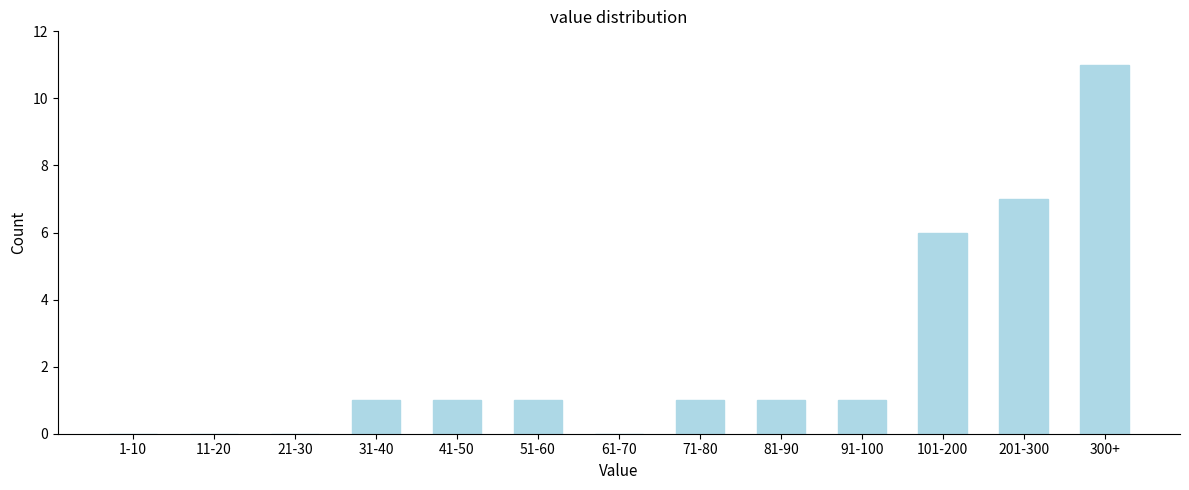

Reading left to right, transcribe all the data shown in this chart.

1-10=0	11-20=0	21-30=0	31-40=1	41-50=1	51-60=1	61-70=0	71-80=1	81-90=1	91-100=1	101-200=6	201-300=7	300+=11